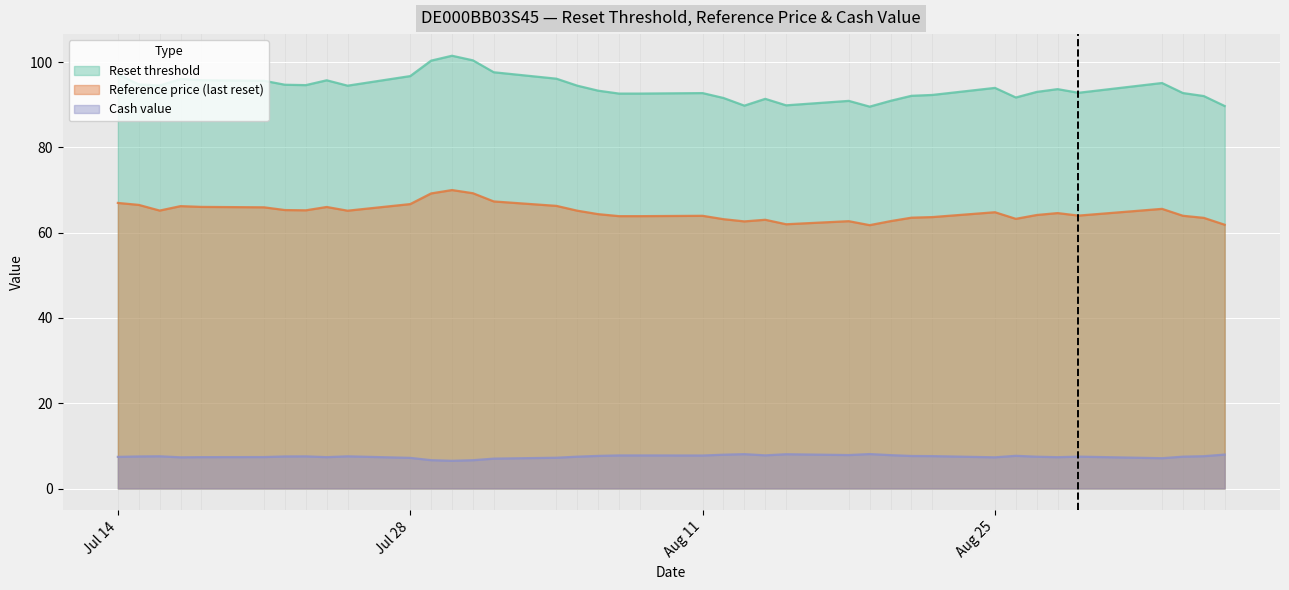

Does the chart display data point markers on the line(s)?

No